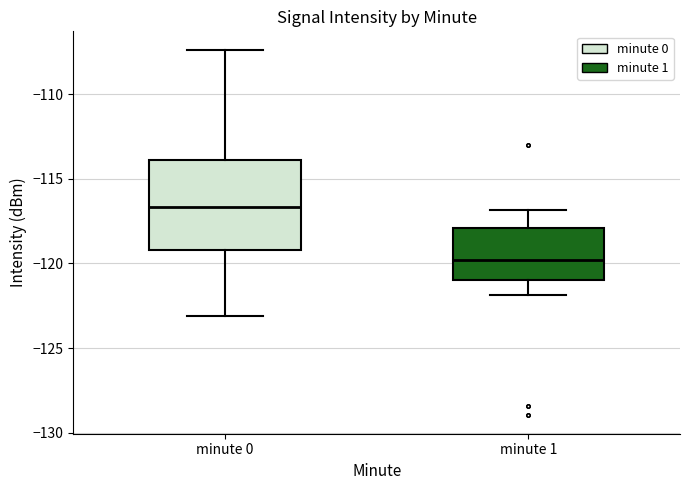

Reading left to right, read every box against the y-axis: the position of its median line, the range the box covers, and the ends of its whiskers. The values are not printed on the chart, so give them approximately, as read against the axis.

minute 0: median -116.5, box -119.0 to -114.0, whiskers -123.0 to -107.5
minute 1: median -120.0, box -121.0 to -118.0, whiskers -122.0 to -117.0